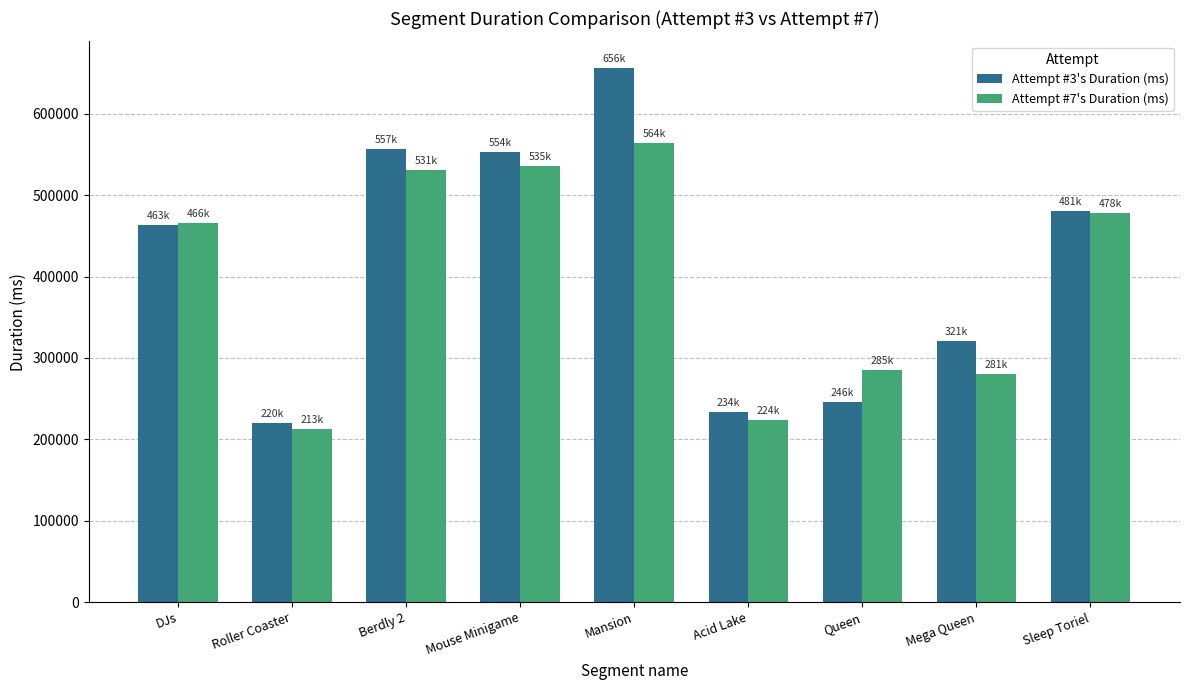

Is the value of Attempt #3's Duration (ms) at Mega Queen greater than the value of Attempt #7's Duration (ms) at Mansion?

No